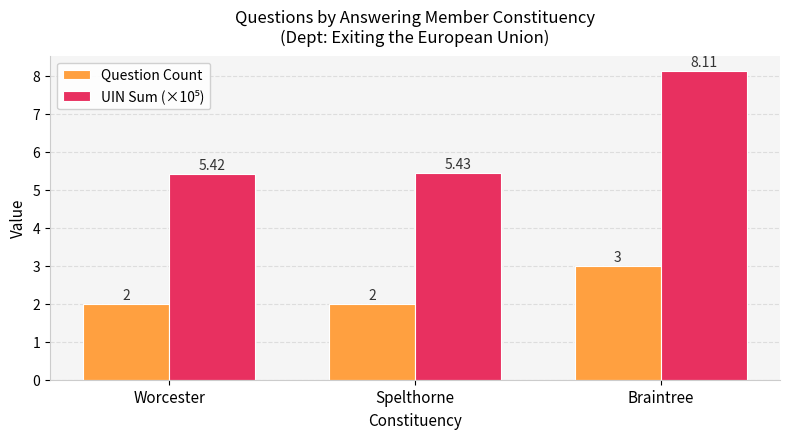

How many groups of bars are there?

3